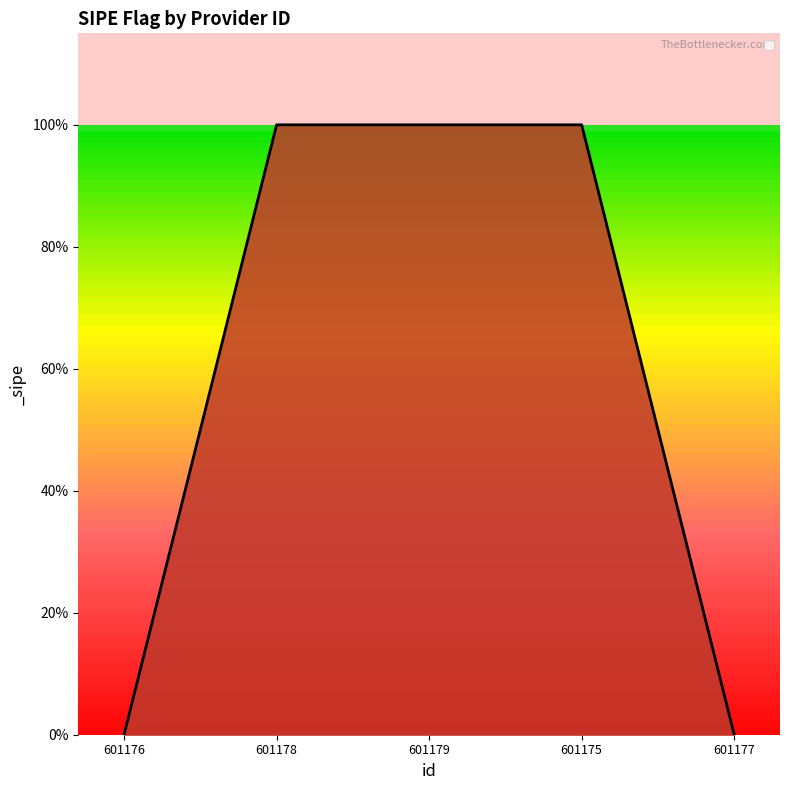

What is the maximum value shown in the chart?

1